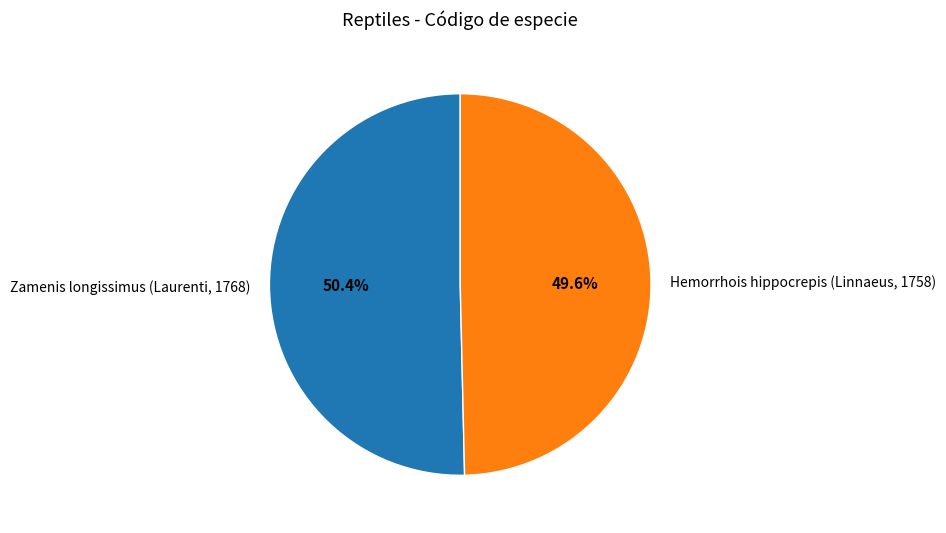

Does any single category account for the majority?

Yes